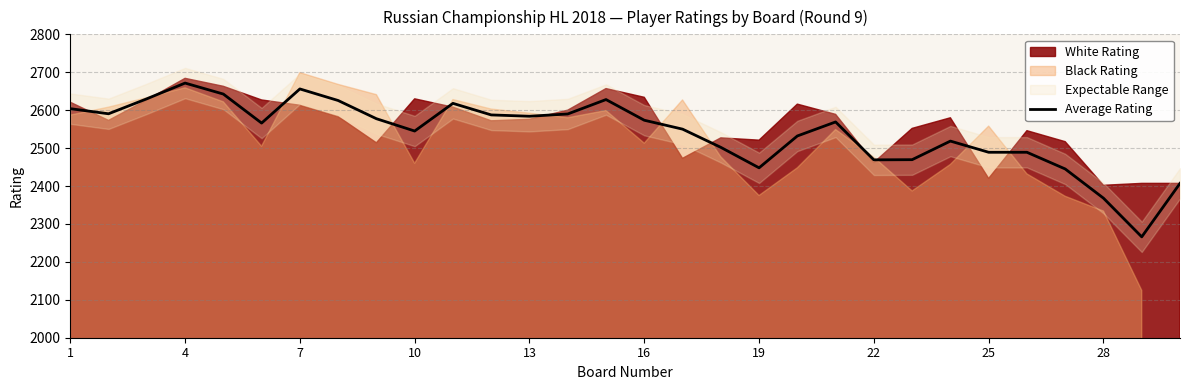

What is the minimum value for Average Rating?

2266.0